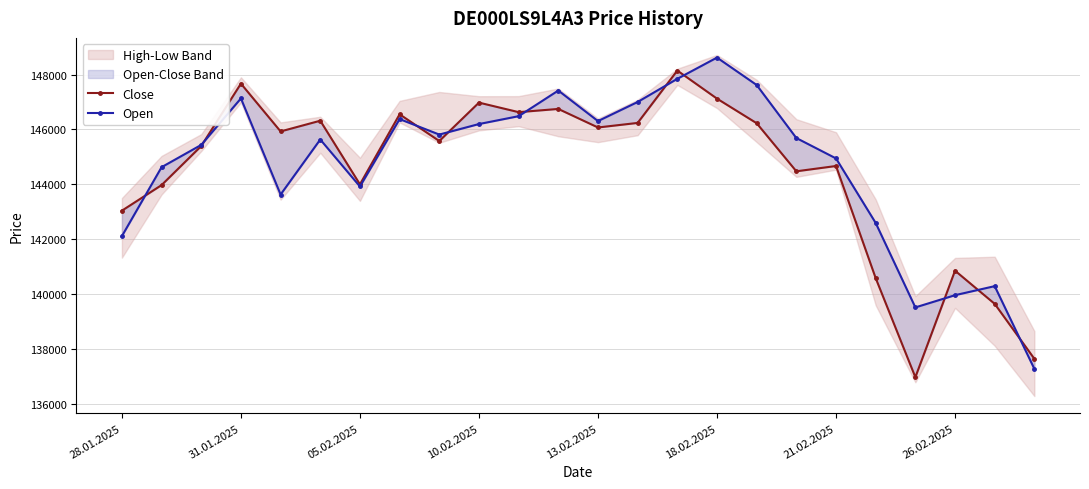

At which label is Close closest to 142563?

28.01.2025